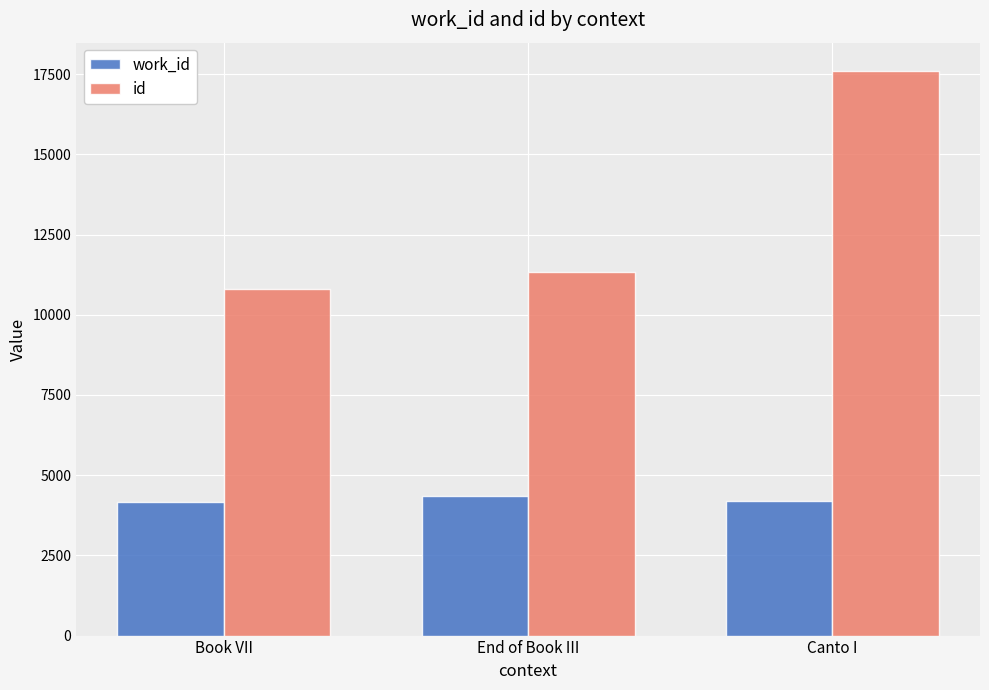

List the series in order of their peak value, highest first.

id, work_id